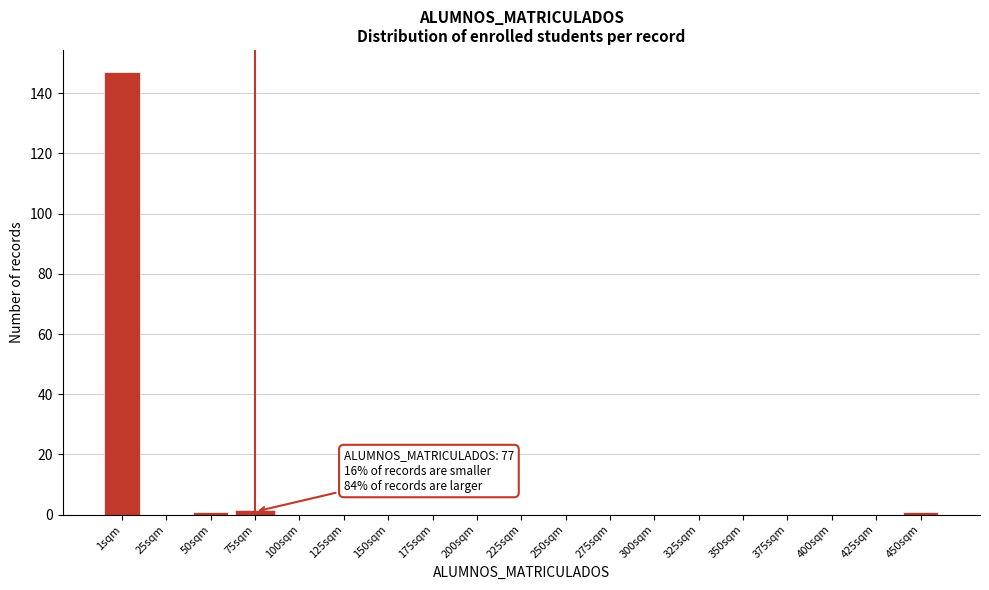

Reading right to left, what are all the values shown in this chart?

450sqm=1	425sqm=0	400sqm=0	375sqm=0	350sqm=0	325sqm=0	300sqm=0	275sqm=0	250sqm=0	225sqm=0	200sqm=0	175sqm=0	150sqm=0	125sqm=0	100sqm=0	75sqm=1	50sqm=1	25sqm=0	1sqm=147